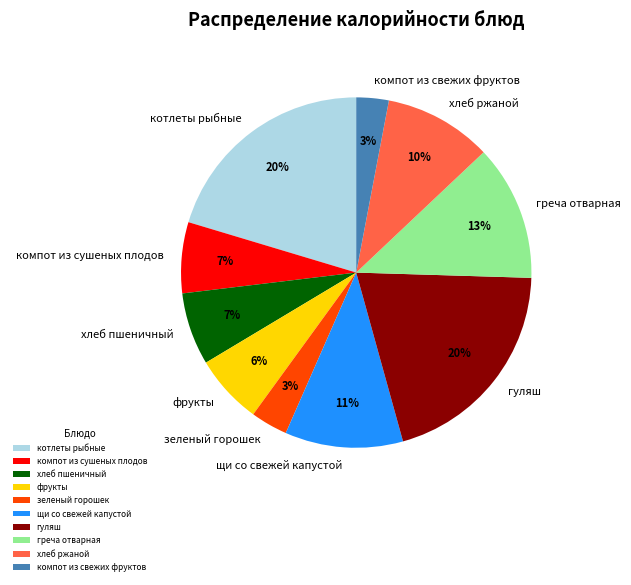

Which has a higher value, гуляш or компот из сушеных плодов?

гуляш